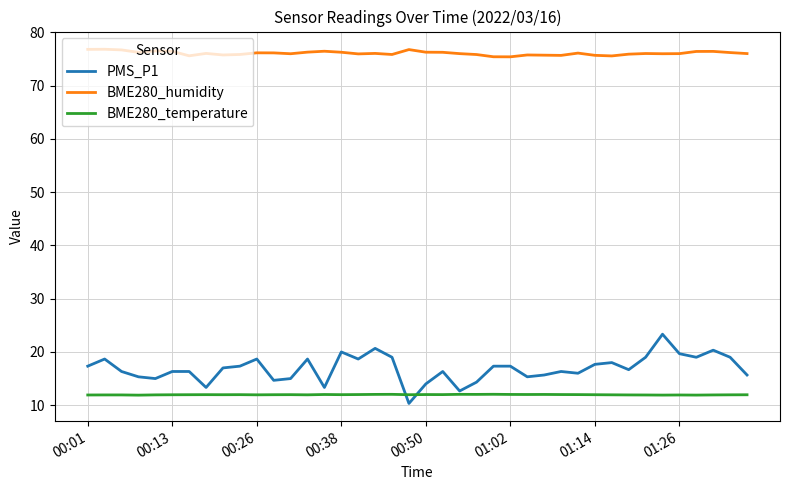

What is the maximum value for BME280_temperature?

12.1